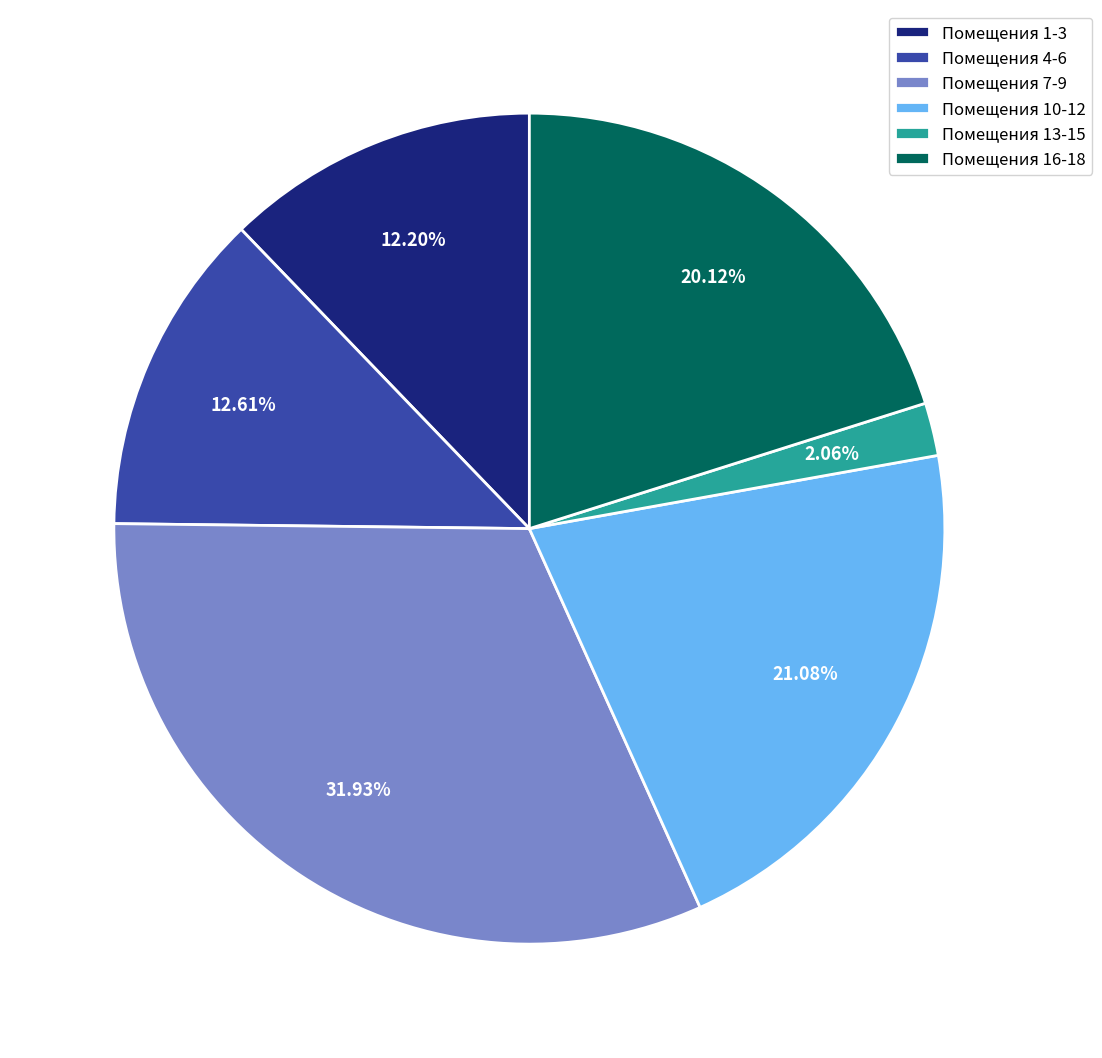

Is there a majority slice in this chart?

No